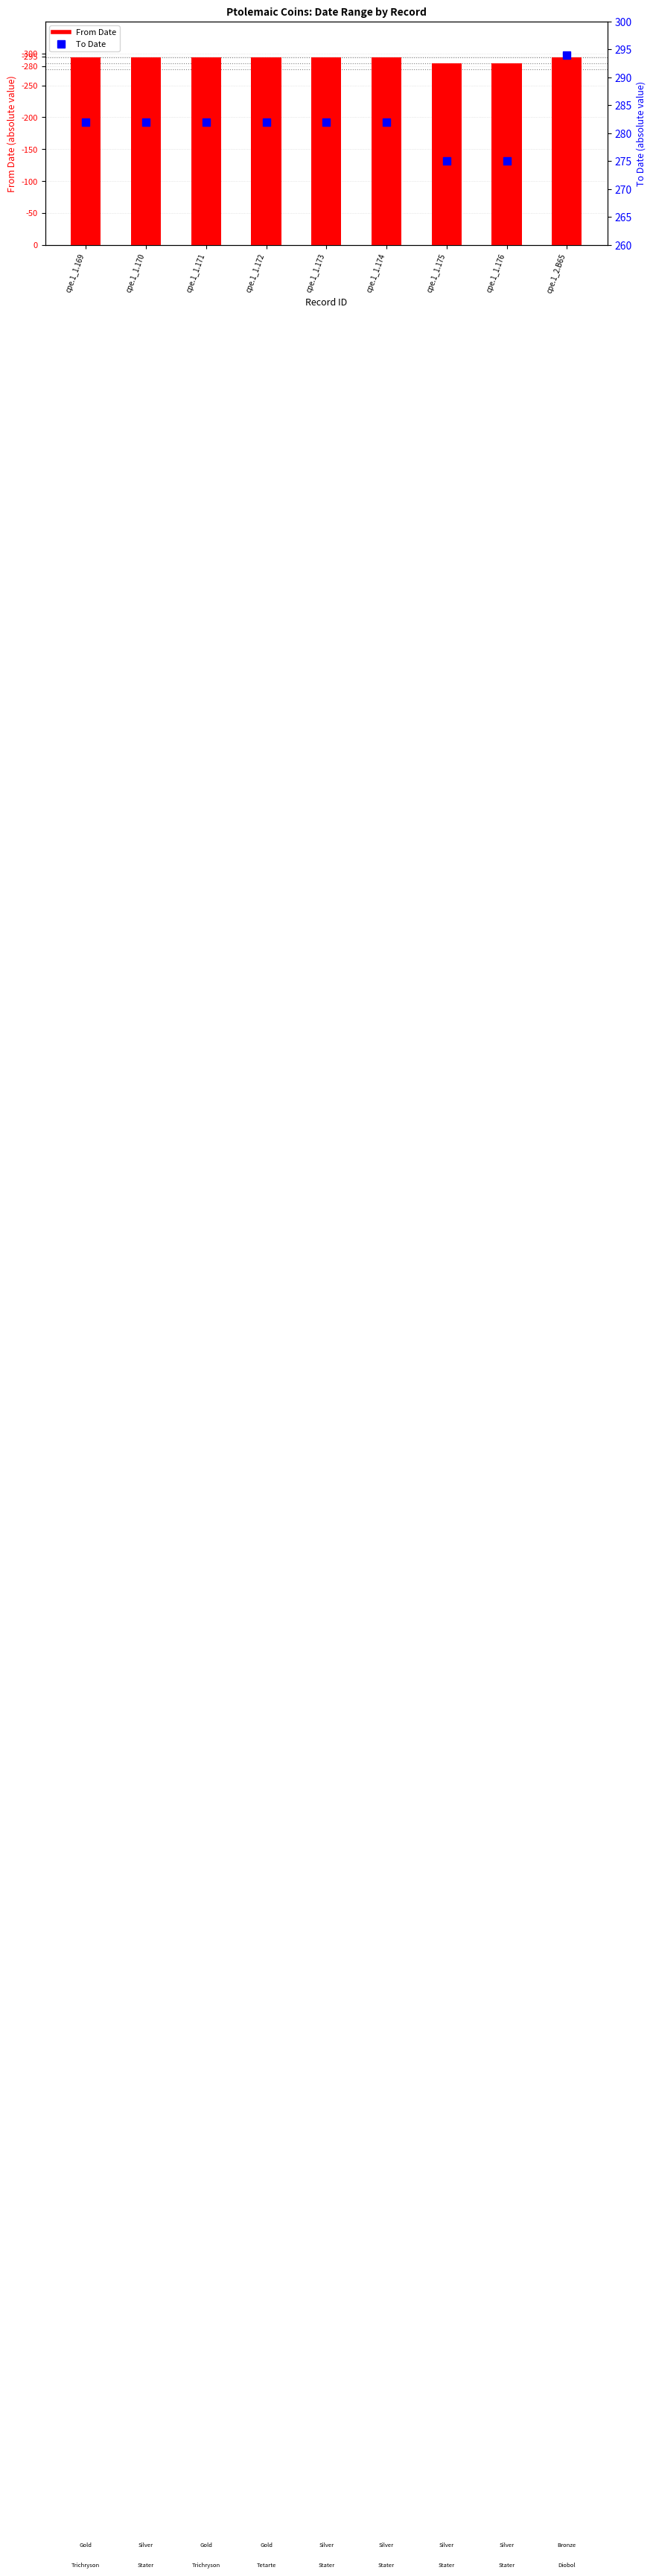

The chart shows a value of 171 at cpe.1_1.175. True or false?

False